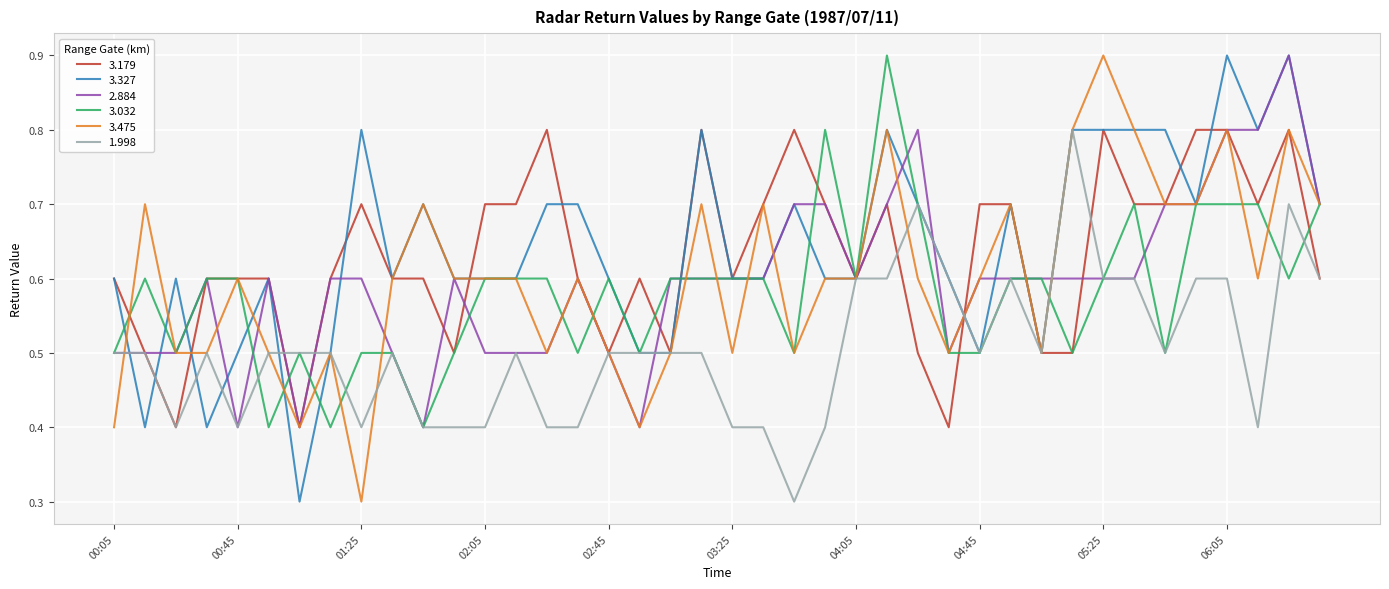

What is the minimum value for 3.032?

0.4